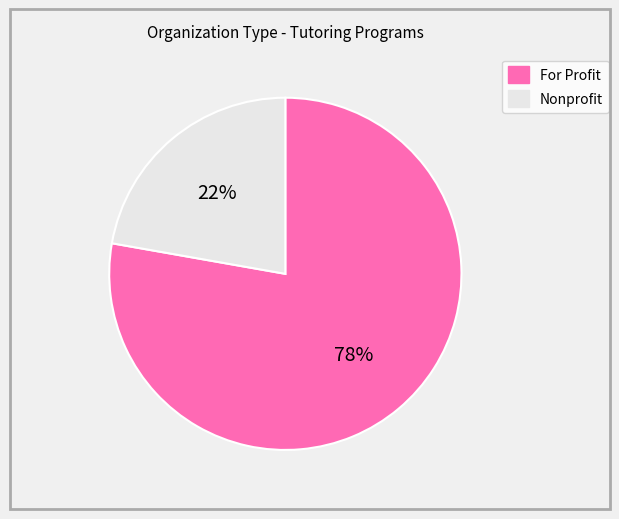

Which category has the biggest portion of the pie?

For Profit